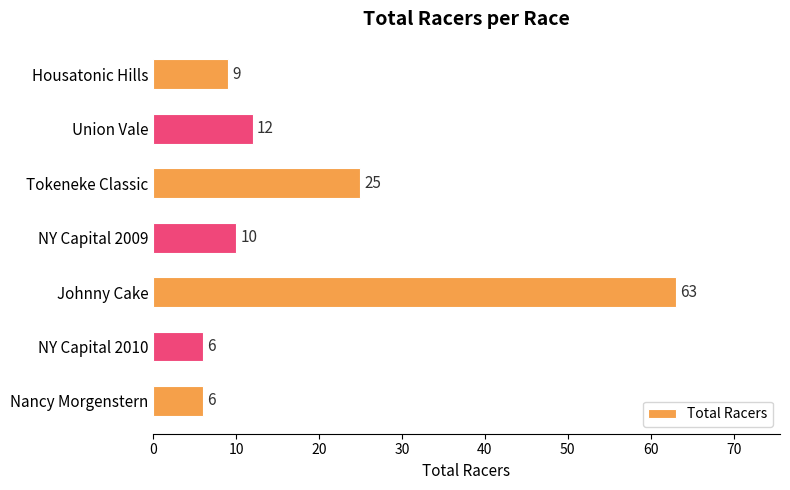

How many data points are less than 10?

3